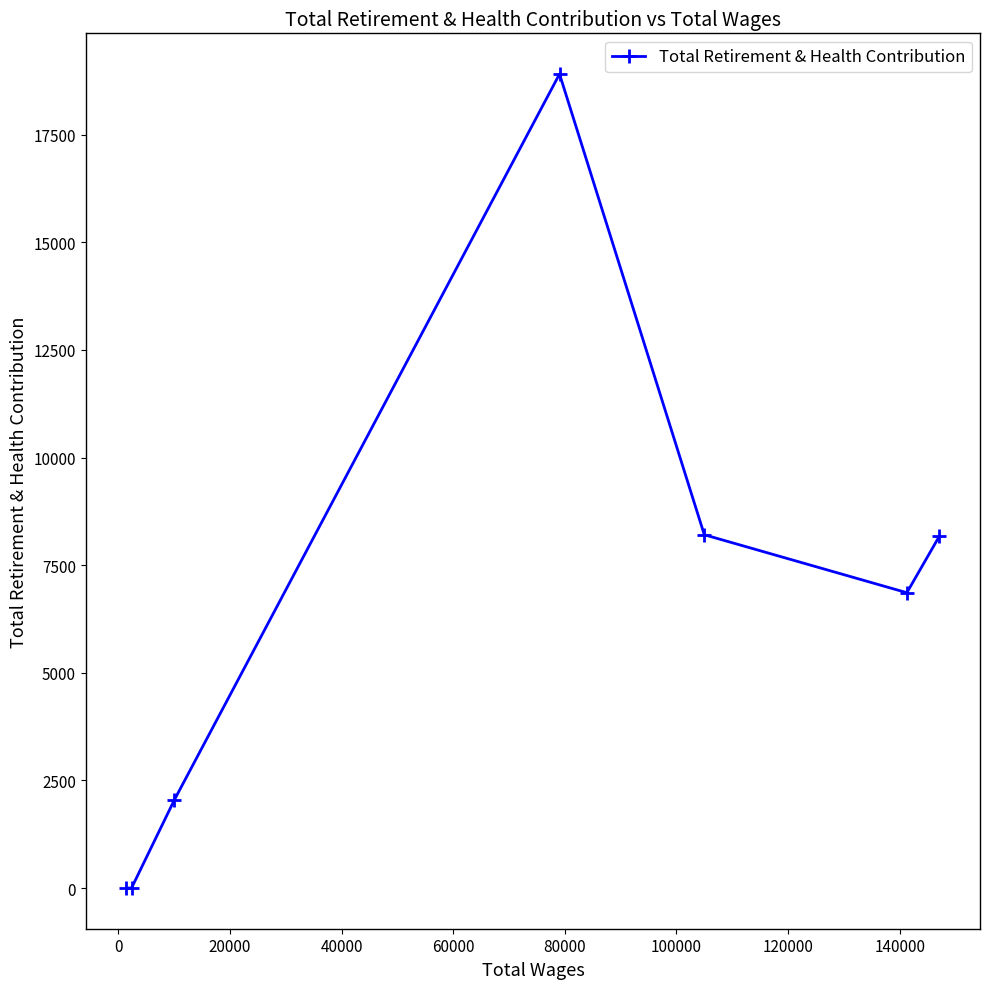

What is the difference between the maximum and minimum values?

18908